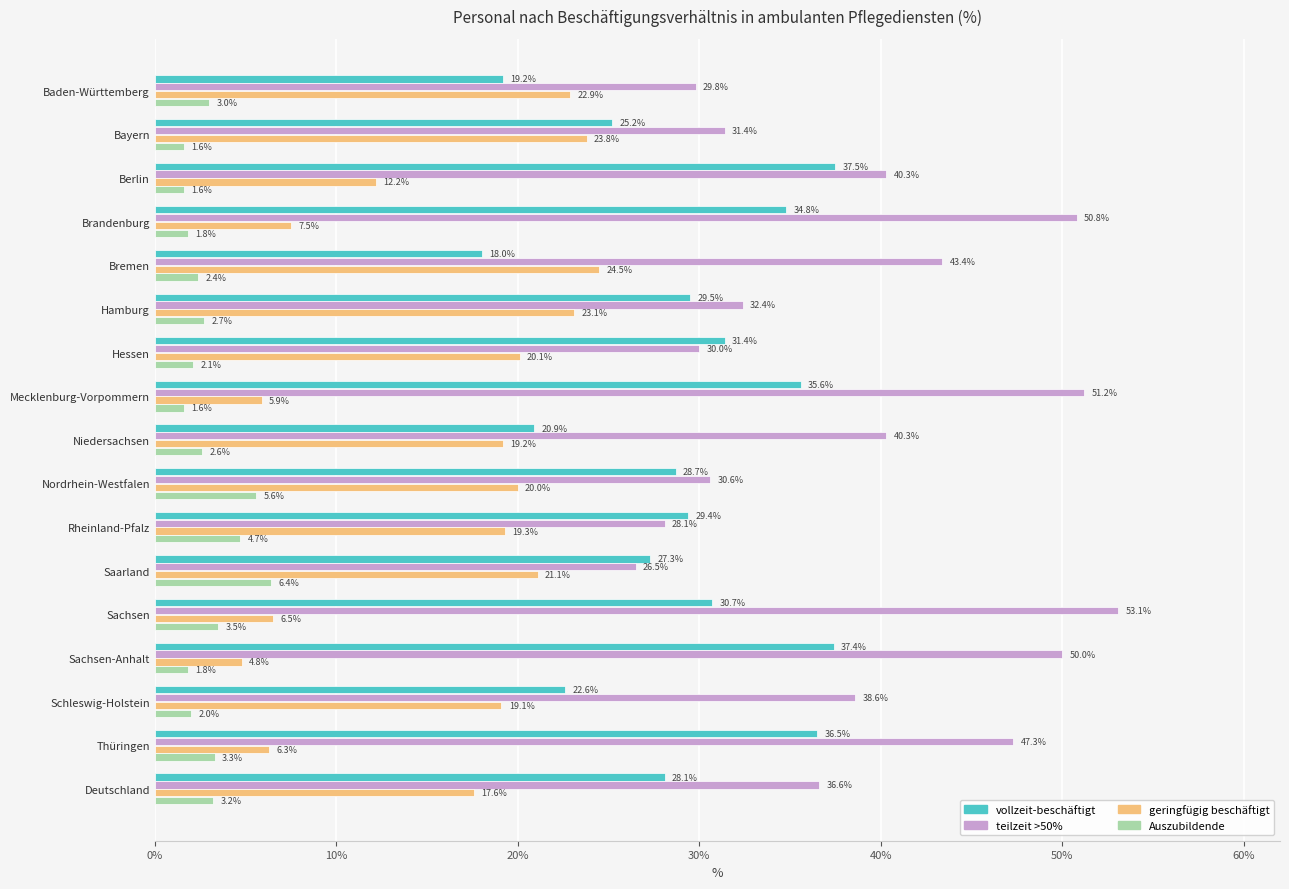

List the series in order of their peak value, lowest first.

Auszubildende, geringfügig beschäftigt, vollzeit-beschäftigt, teilzeit >50%